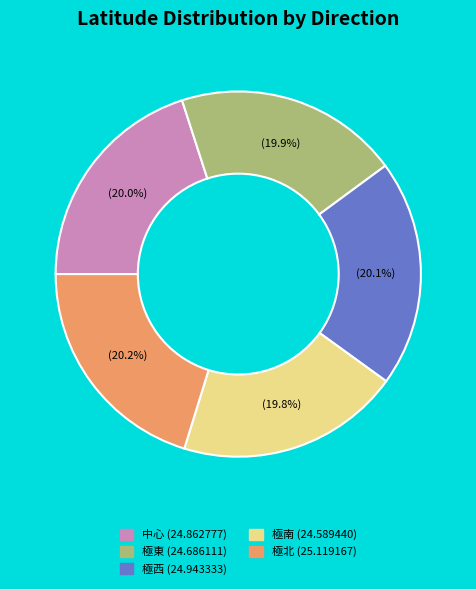

Does any single category account for the majority?

No